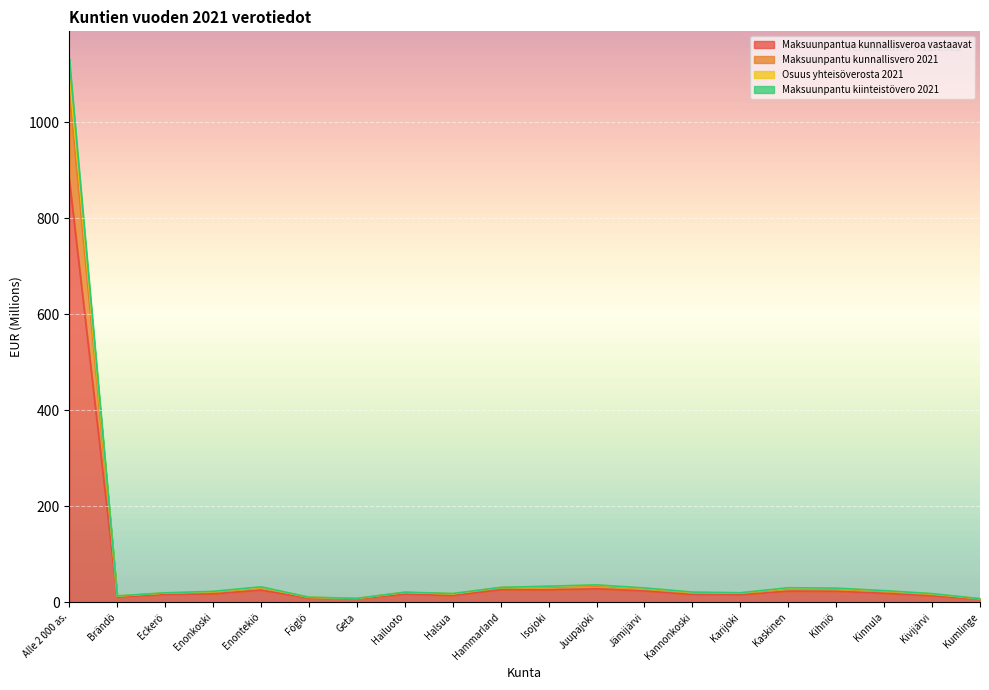

What is the total value across all series at Enontekiö?

31.9